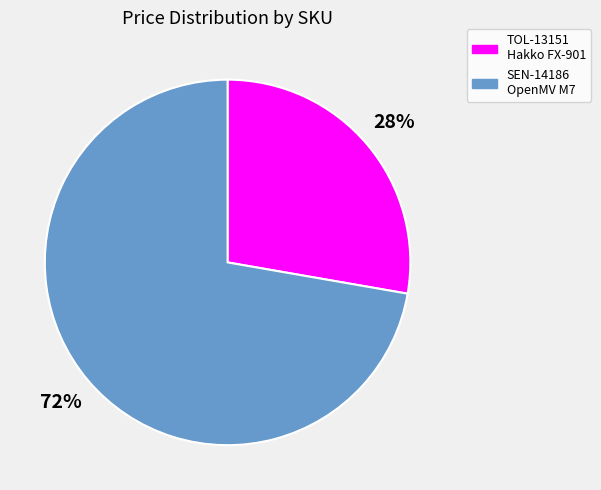

To the nearest percent, what is the average slice percentage?

50%